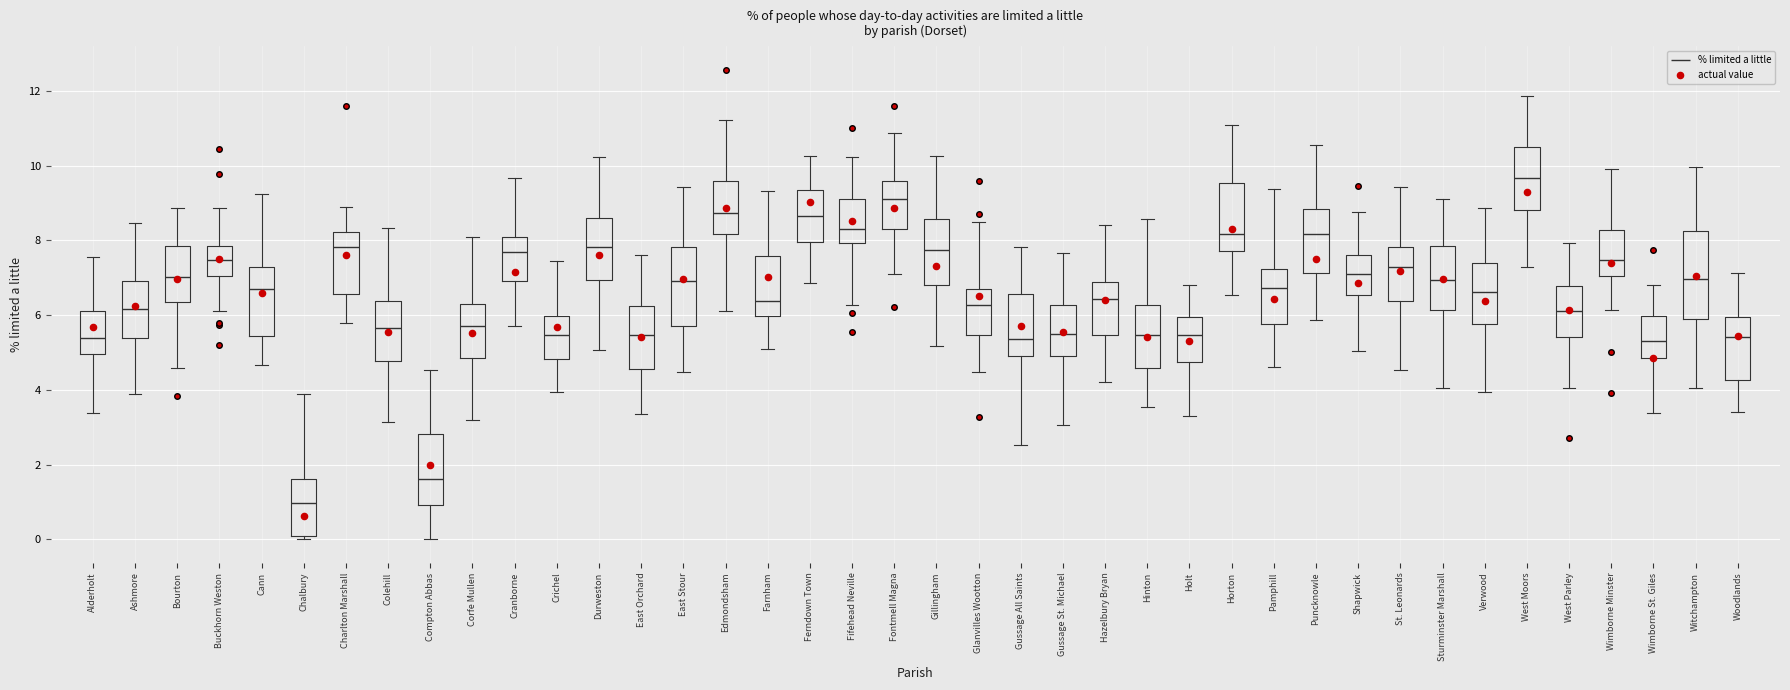

Which box has the lowest median line?

Chalbury